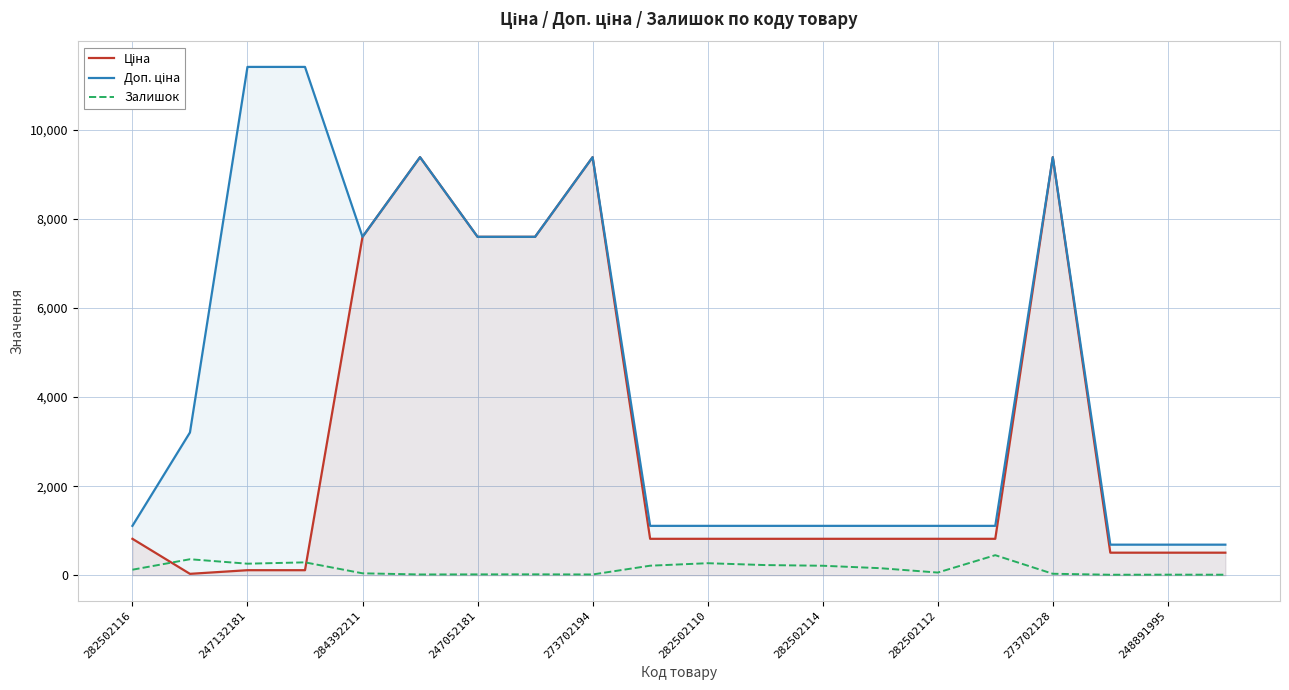

What are all the series names shown in the legend?

Ціна, Доп. ціна, Залишок